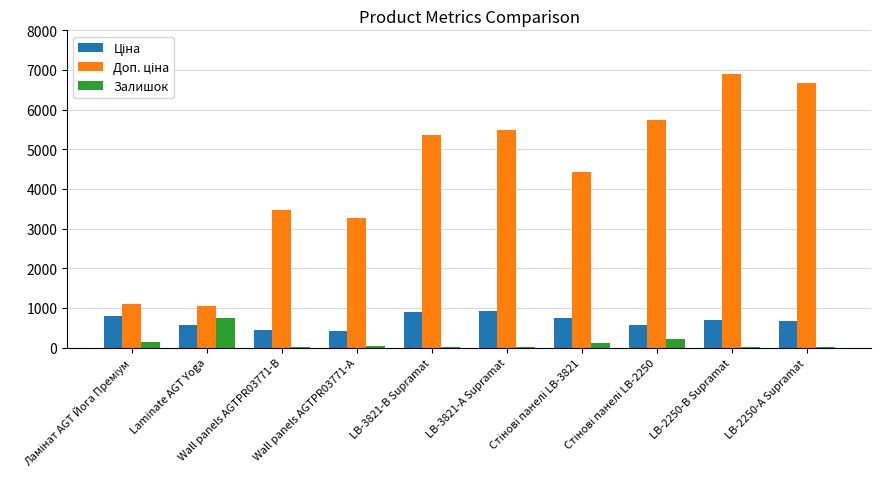

How many distinct data groups are displayed?

3